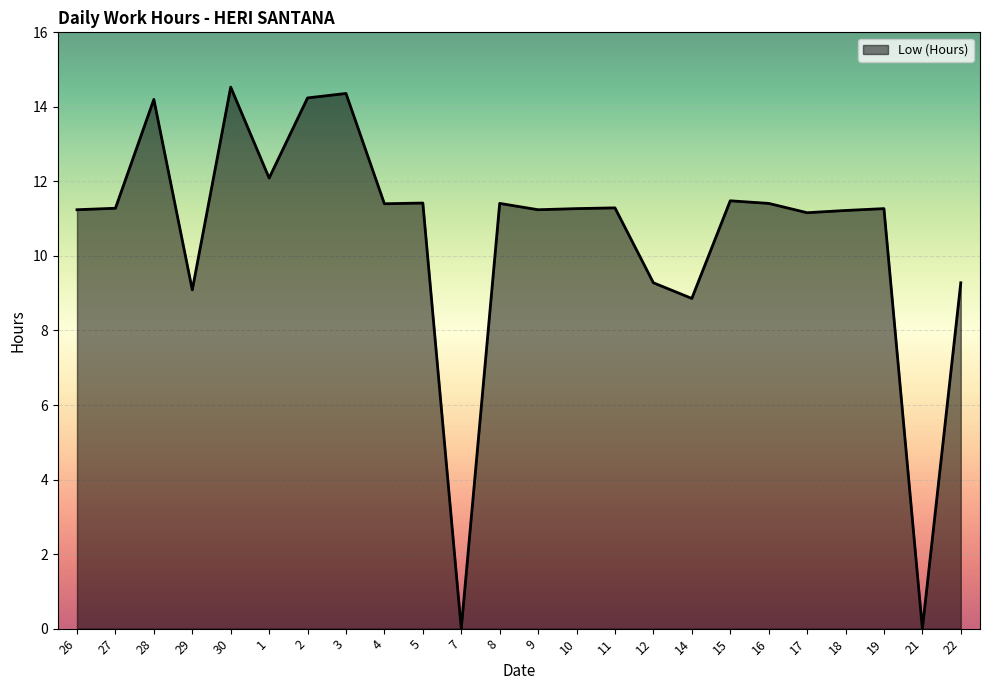

What position from the right is 18?

4